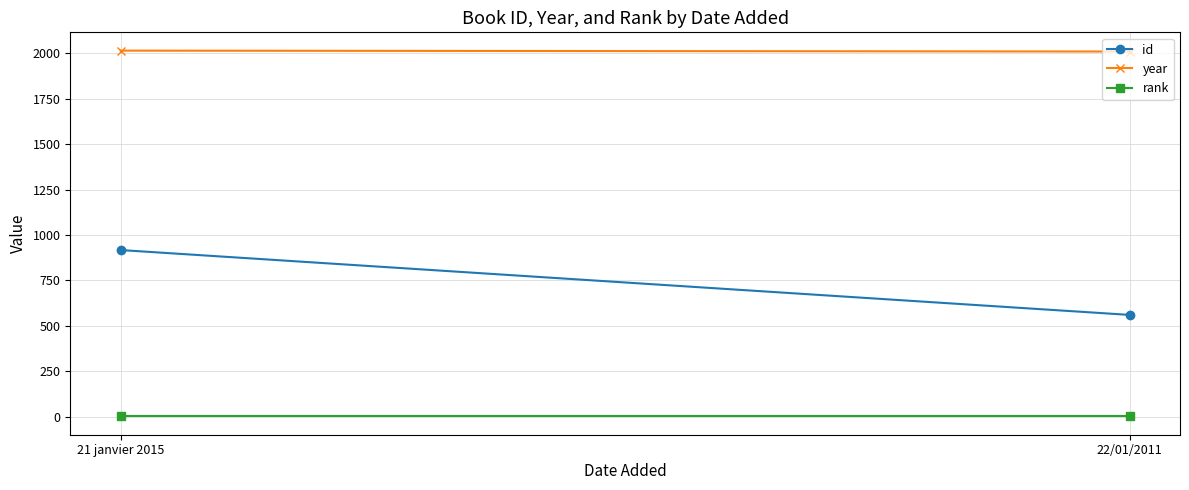

Reading left to right, transcribe all the data shown in this chart.

id: 21 janvier 2015=917	22/01/2011=560
year: 21 janvier 2015=2015	22/01/2011=2010
rank: 21 janvier 2015=1	22/01/2011=1